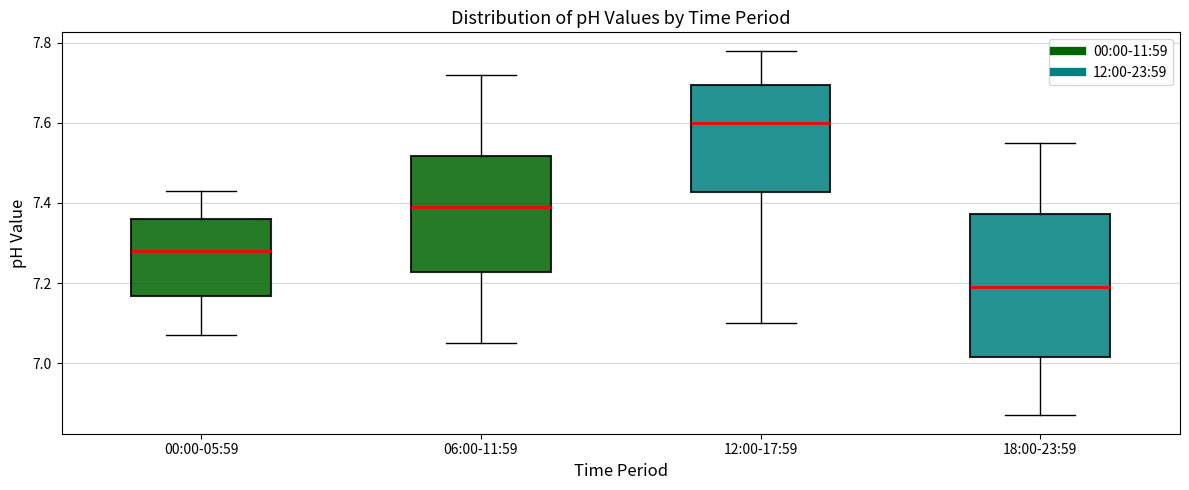

Reading left to right, read every box against the y-axis: the position of its median line, the range the box covers, and the ends of its whiskers. The values are not printed on the chart, so give them approximately, as read against the axis.

00:00-05:59: median 7.28, box 7.16 to 7.36, whiskers 7.08 to 7.44
06:00-11:59: median 7.40, box 7.22 to 7.52, whiskers 7.06 to 7.72
12:00-17:59: median 7.60, box 7.42 to 7.70, whiskers 7.10 to 7.78
18:00-23:59: median 7.20, box 7.02 to 7.38, whiskers 6.88 to 7.56